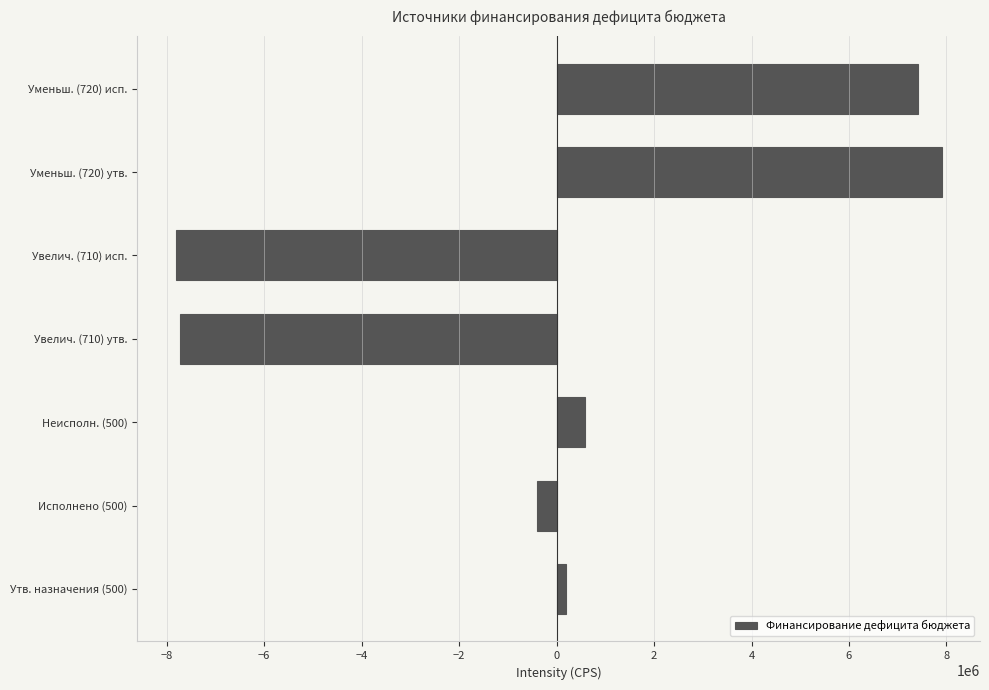

Reading bottom to top, list all the values displayed in this chart.

Утв. назначения (500)=184983.4	Исполнено (500)=-399971.6	Неисполн. (500)=584955.0	Увелич. (710) утв.=-7717073.1	Увелич. (710) исп.=-7817009.1	Уменьш. (720) утв.=7902056.5	Уменьш. (720) исп.=7417037.4